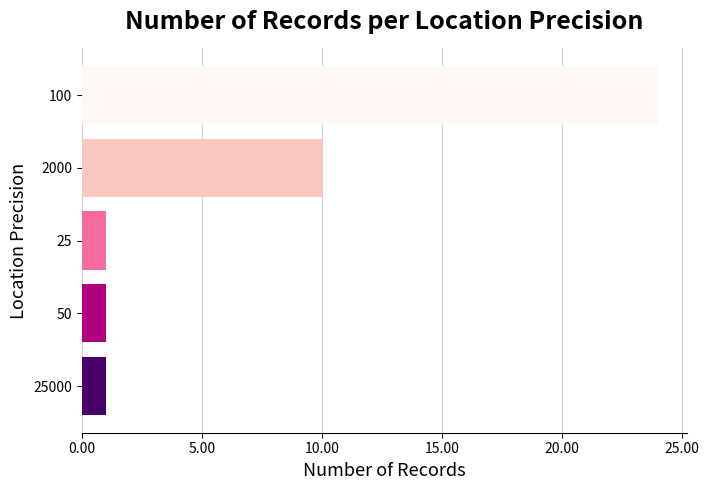

Reading top to bottom, extract all data points from this chart.

24	10	1	1	1